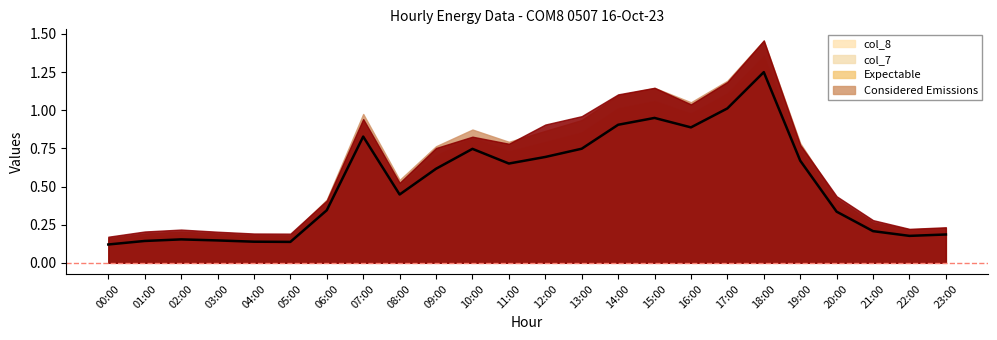

Reading left to right, what are all the values shown in this chart?

0.1	0.1	0.2	0.1	0.1	0.1	0.3	0.8	0.4	0.6	0.7	0.7	0.7	0.7	0.9	0.9	0.9	1.0	1.2	0.7	0.3	0.2	0.2	0.2